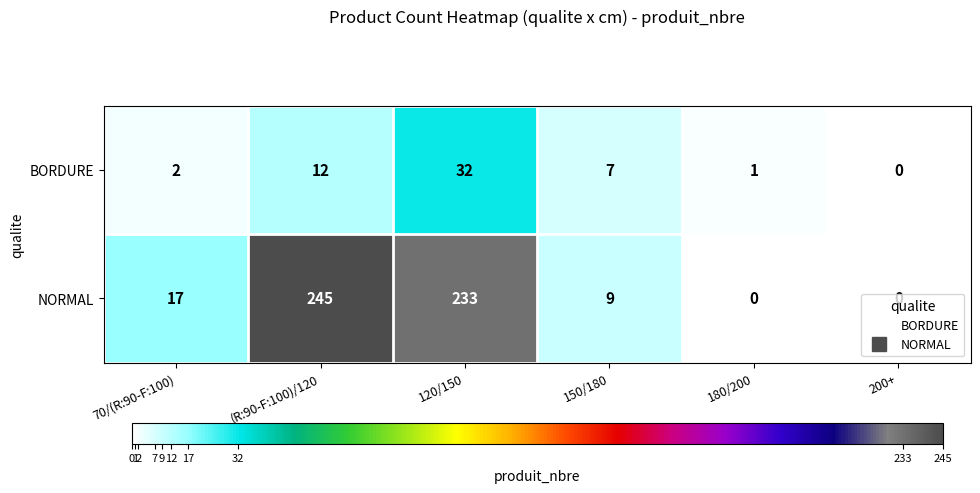

At how many categories does at least one series exceed 144?

2